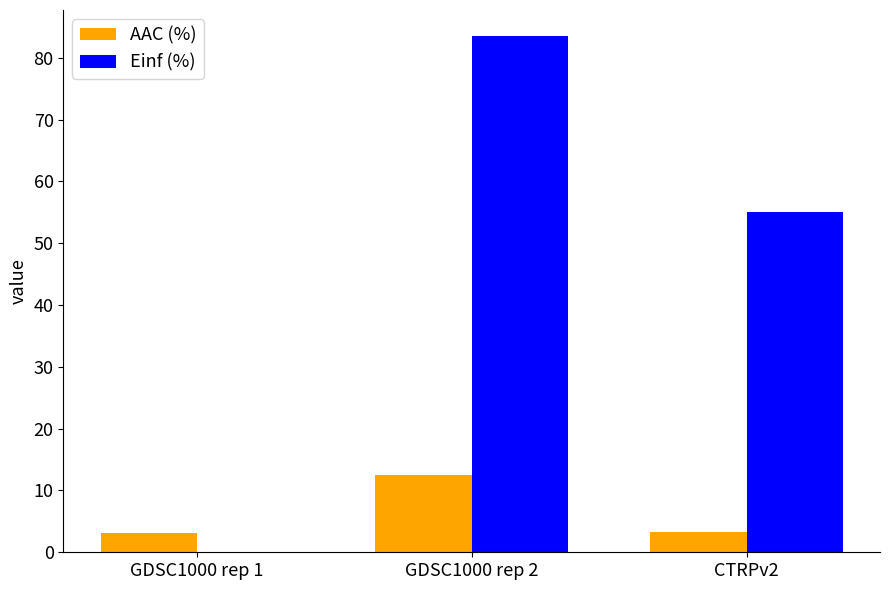

True or false: Einf (%) has a value of 57.3 at GDSC1000 rep 2.

False